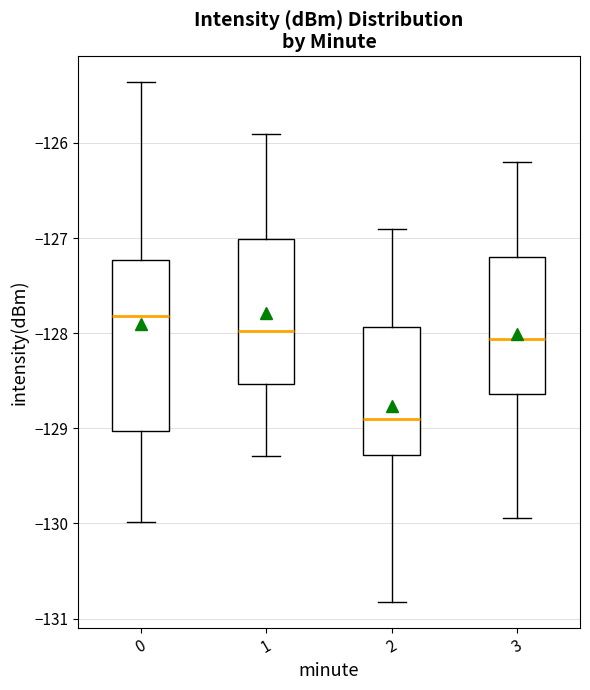

Reading left to right, transcribe this box plot: for each box, give where its median line is, the range the box spans, and where its two whiskers end, as read against the y-axis. The values are not printed on the chart, so give them approximately, as read against the axis.

0: median -127.8, box -129.0 to -127.2, whiskers -130.0 to -125.4
1: median -128.0, box -128.5 to -127.0, whiskers -129.3 to -125.9
2: median -128.9, box -129.3 to -127.9, whiskers -130.8 to -126.9
3: median -128.1, box -128.6 to -127.2, whiskers -129.9 to -126.2